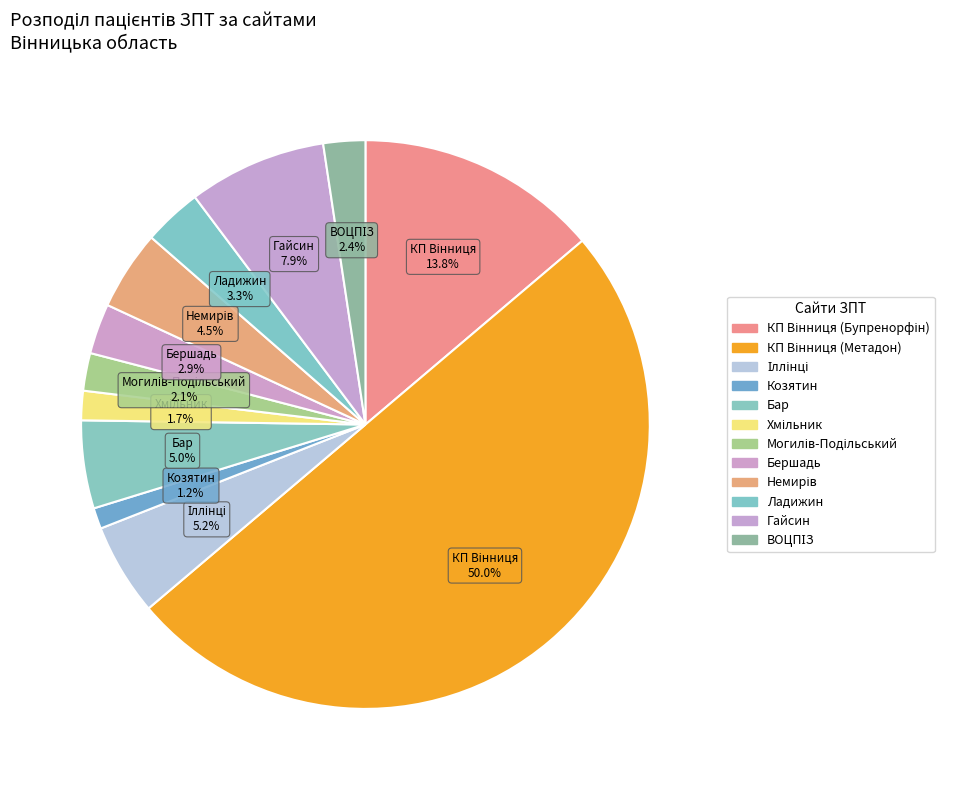

How many segments does this pie chart have?

12